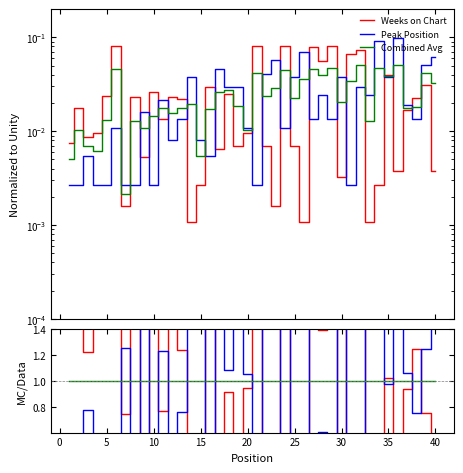

Rank the series by their average value, from highest to lowest.

Peak Position, Combined Avg, Weeks on Chart